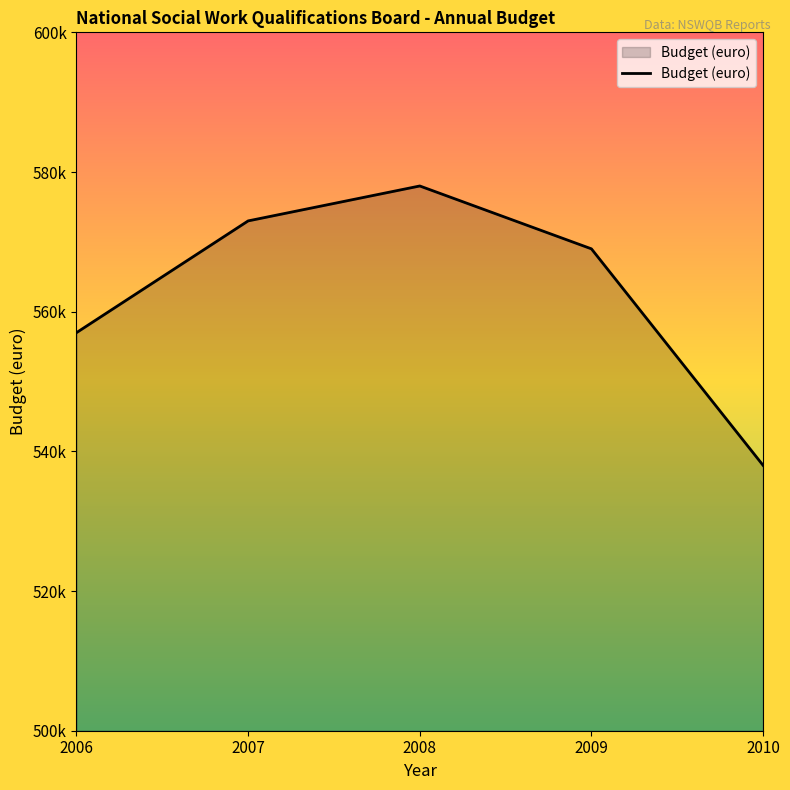

What is the average value?

563000